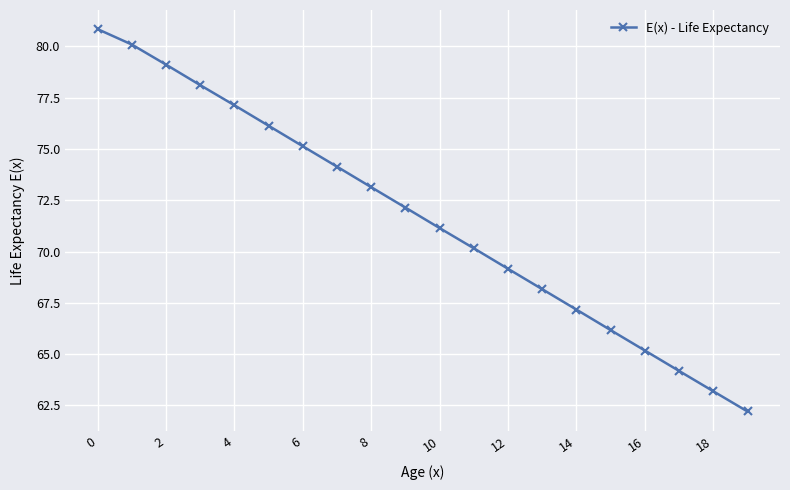

What is the difference between the maximum and minimum values?

18.6